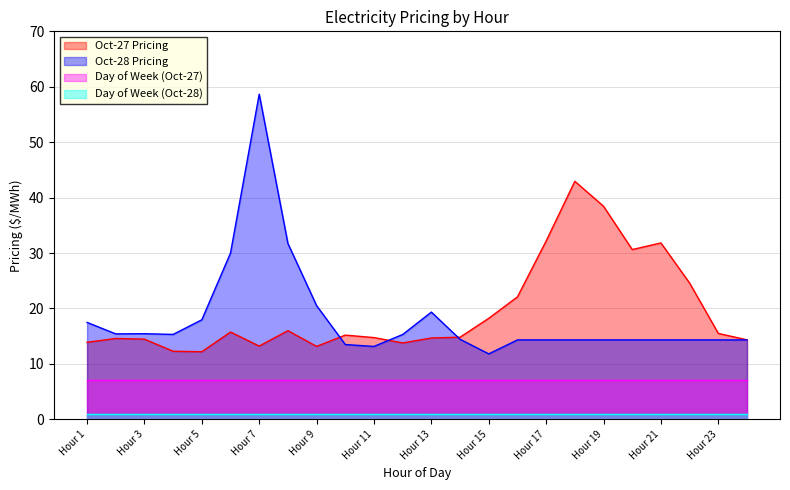

The value of Oct-27 Pricing at Hour 16 is 22.1. True or false?

True